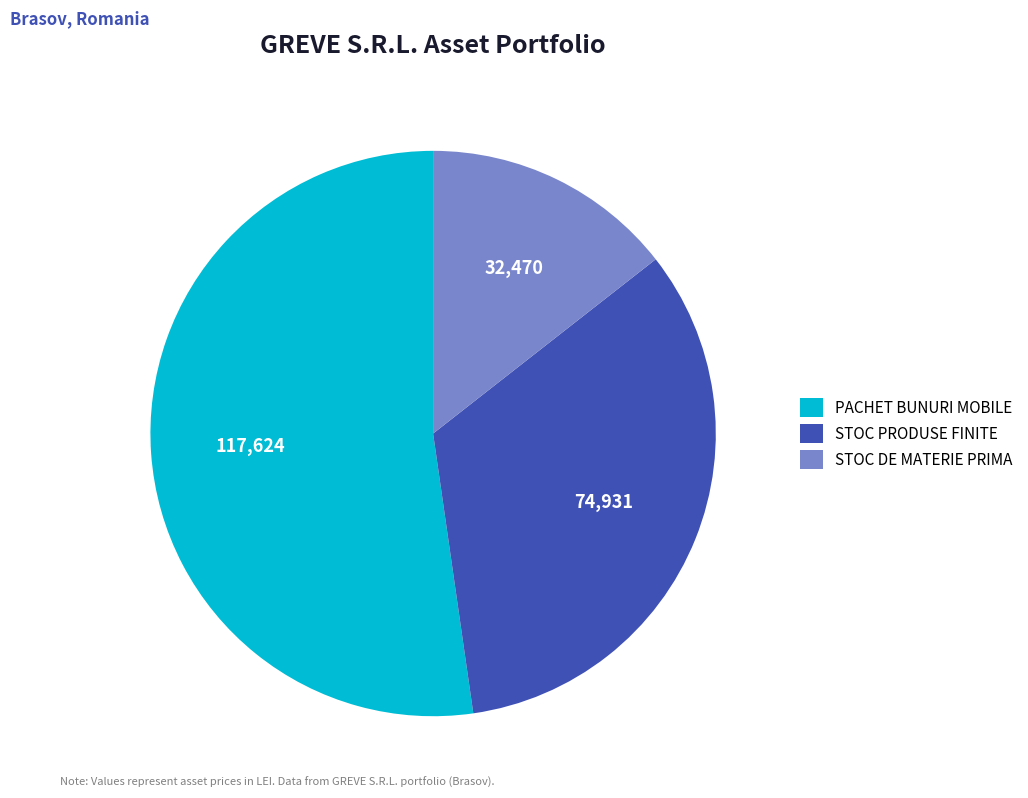

What is the majority slice?

PACHET BUNURI MOBILE